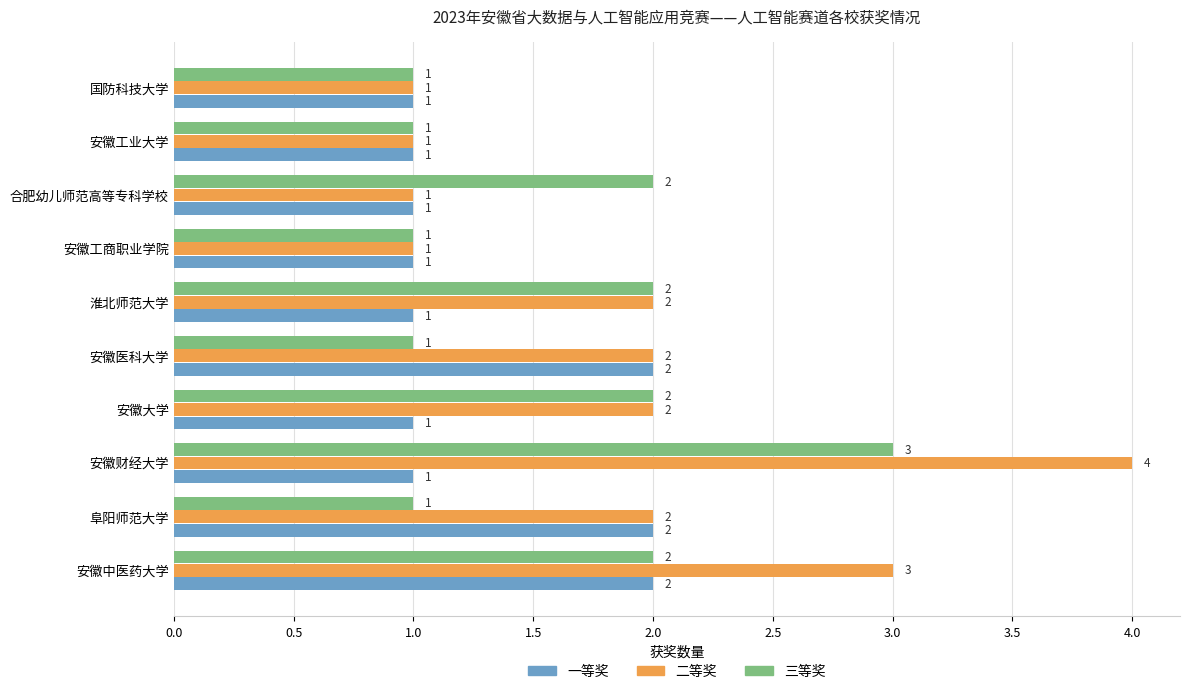

Between 安徽工商职业学院 and 合肥幼儿师范高等专科学校, which series saw the biggest shift?

三等奖